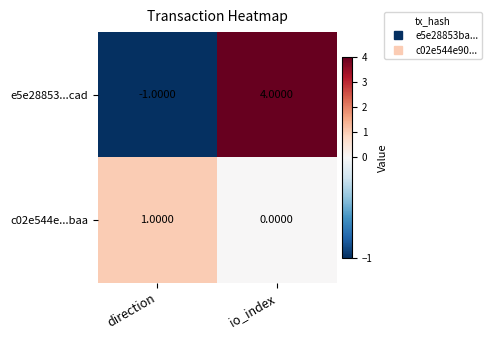

At which label is c02e544e...baa closest to 0?

io_index